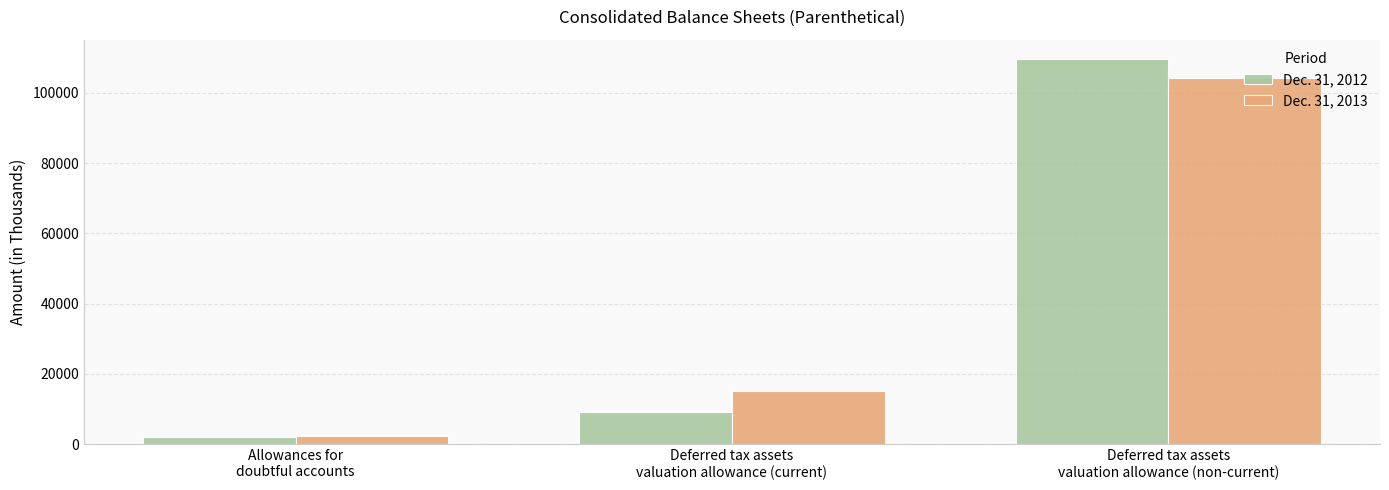

At which category is the sum across all series the highest?

Deferred tax assets
valuation allowance (non-current)